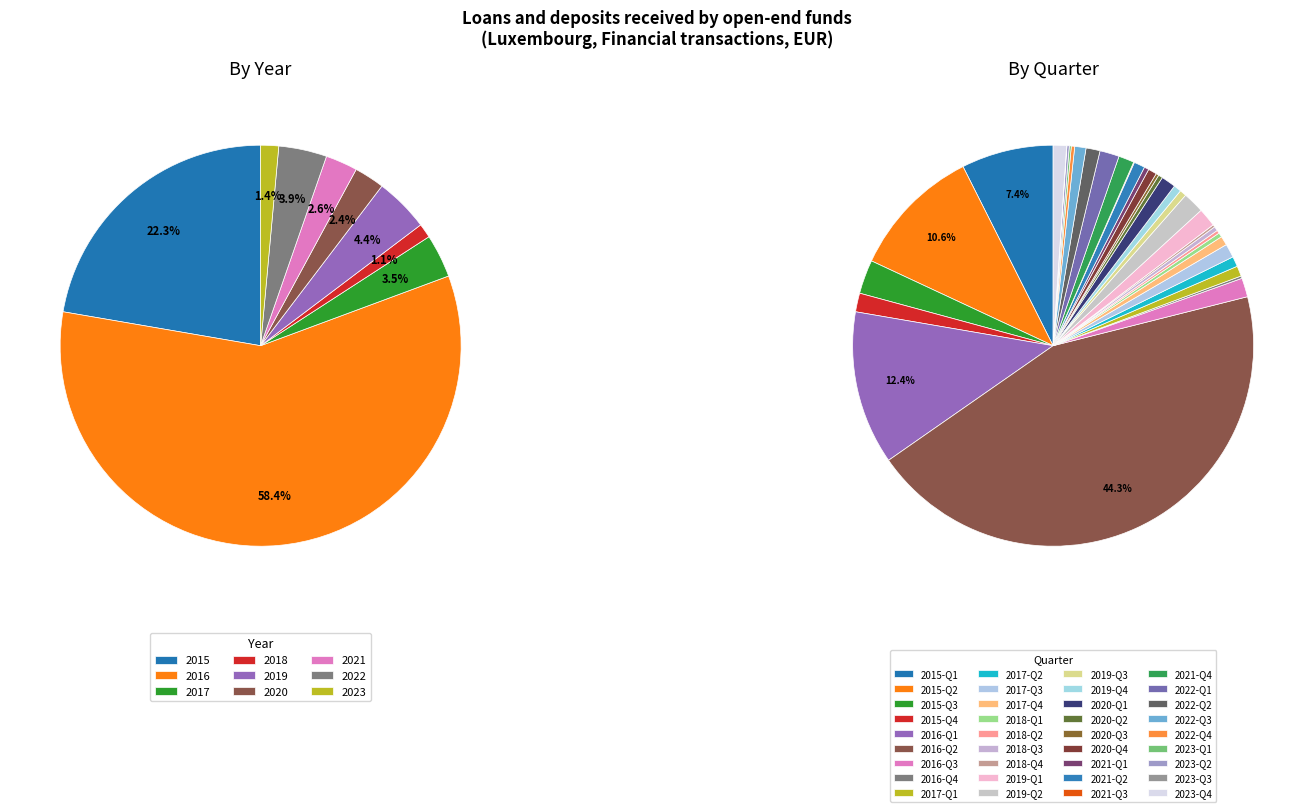

Which category has the biggest portion of the pie?

2016-Q2